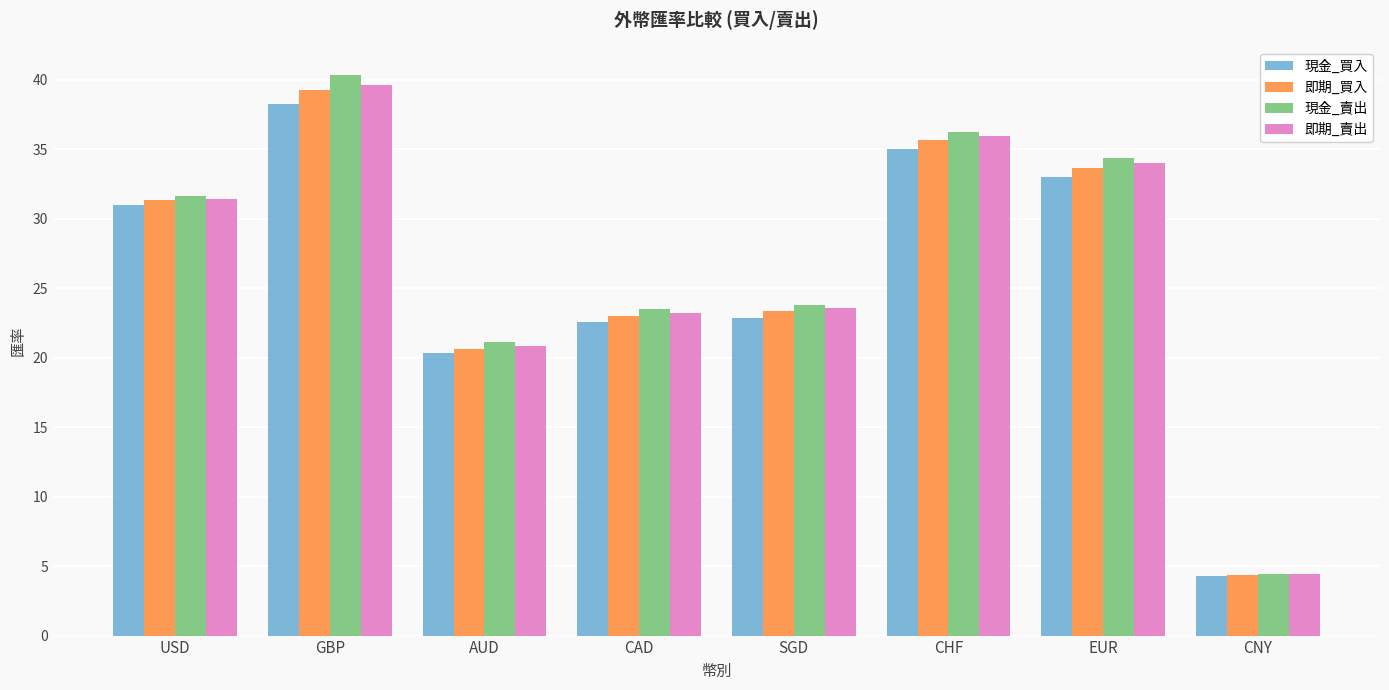

Is it true that 即期_買入 equals 36.5 at AUD?

False